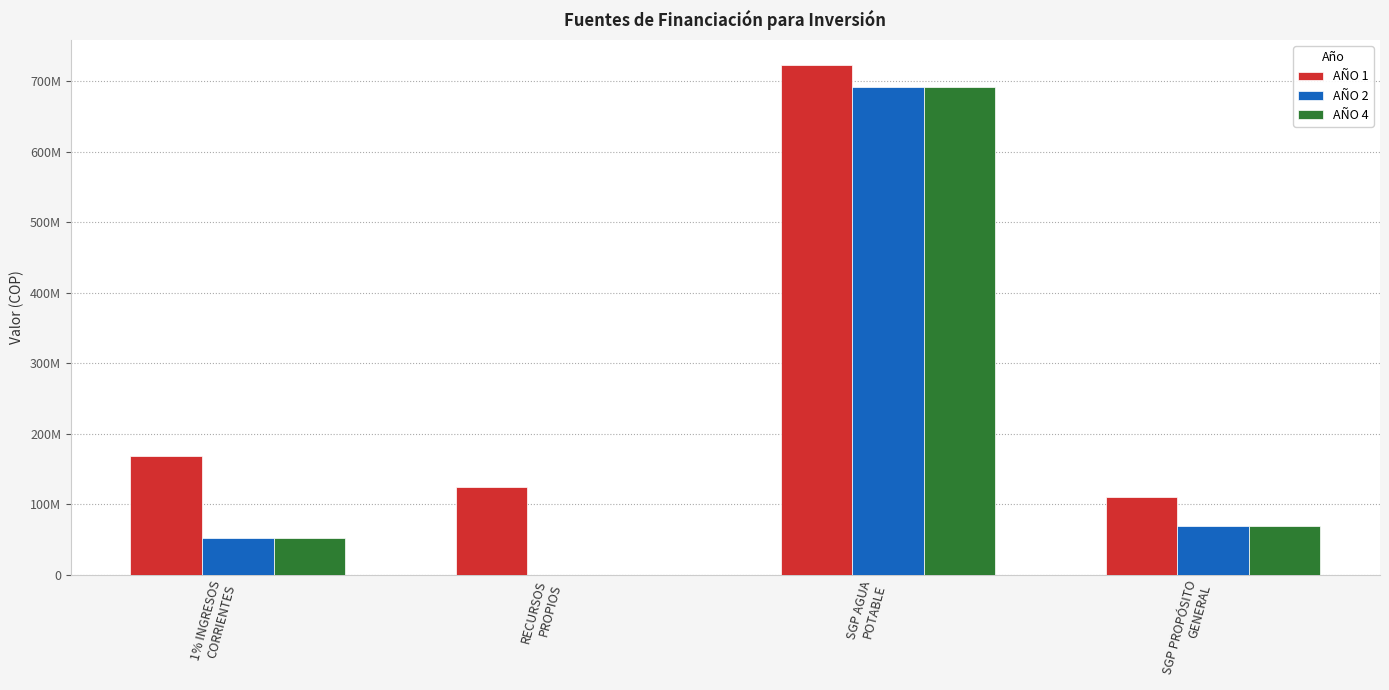

What is the total value across all series at SGP PROPÓSITO
GENERAL?

248293673